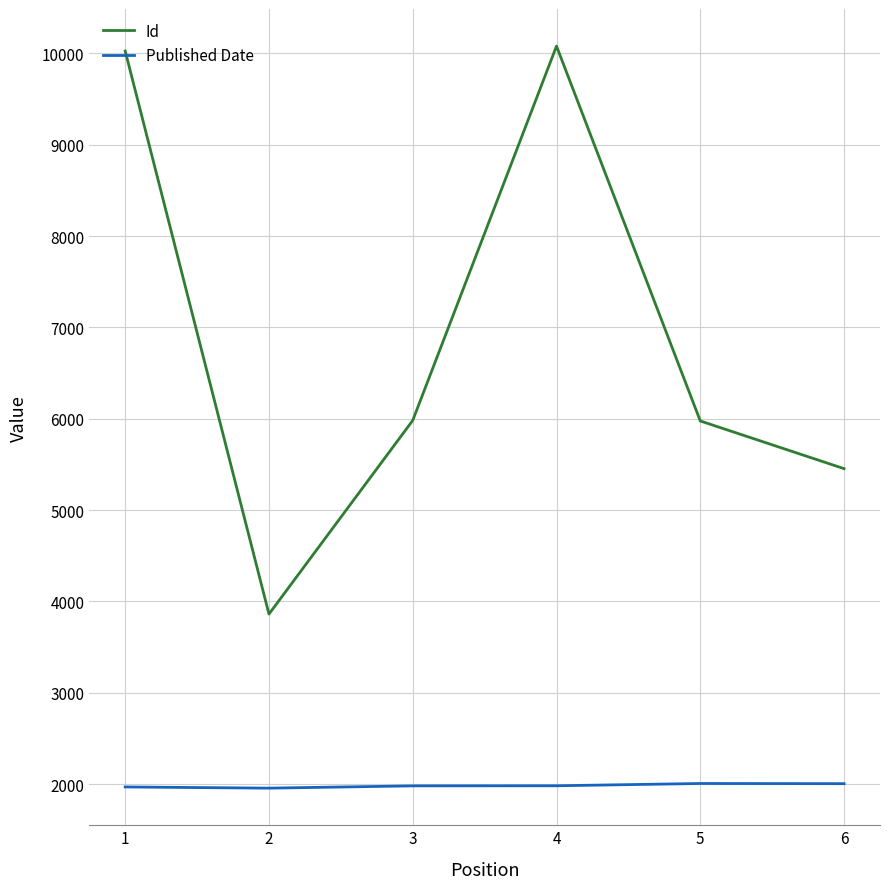

At how many categories does at least one series exceed 3961?

5